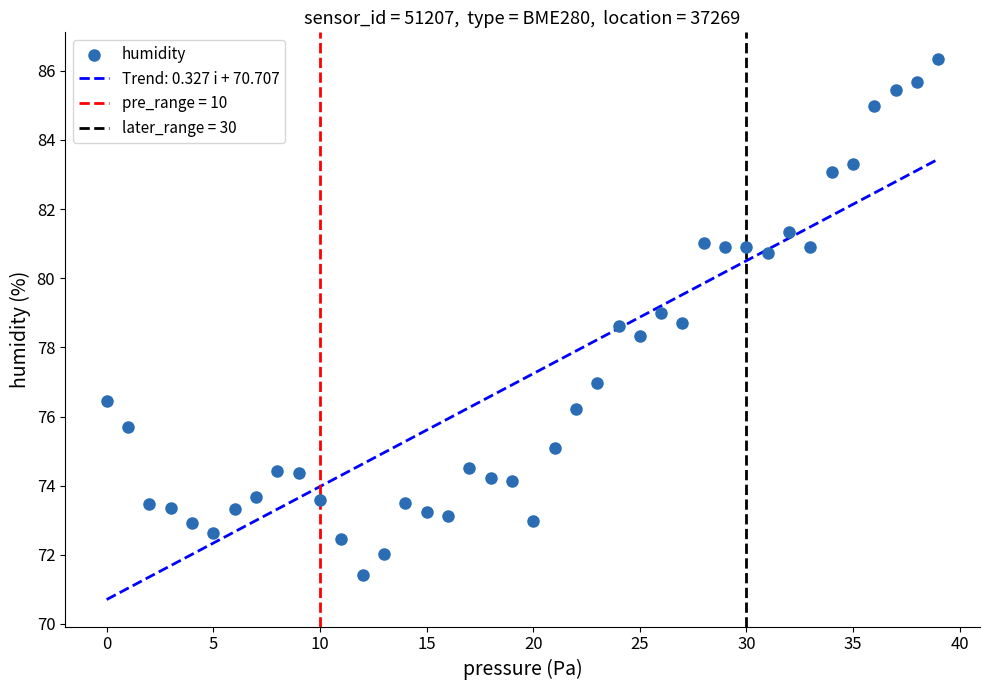

What Y value in the scatter plot is closest to 78?

78.3